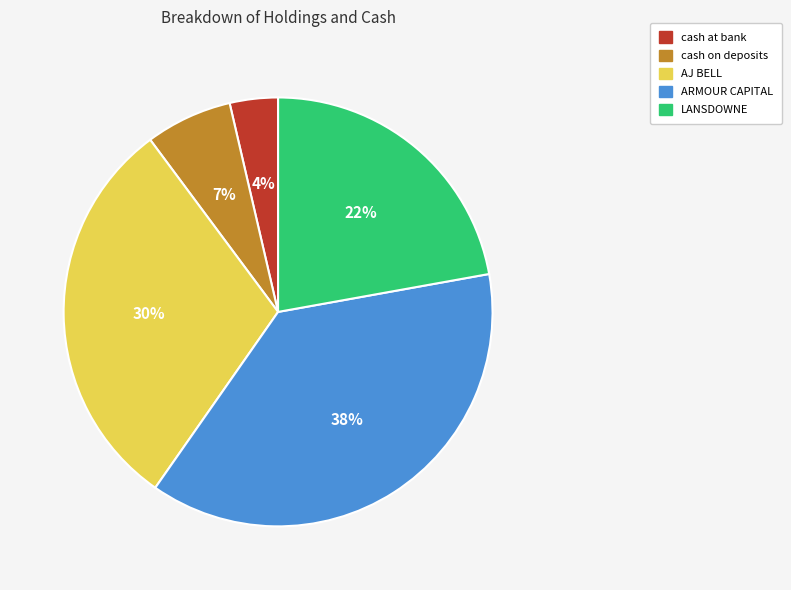

To the nearest percent, what percentage of the pie is cash at bank?

4%